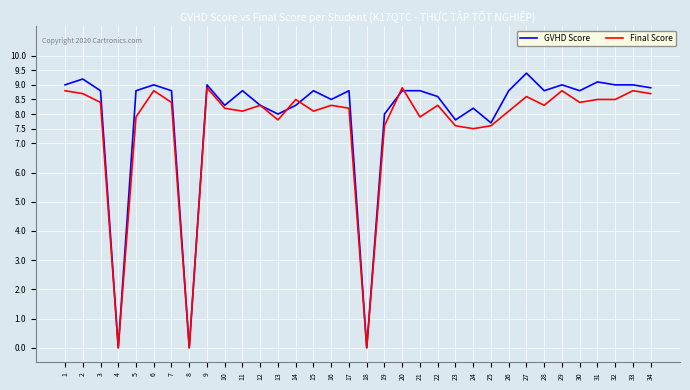

Reading left to right, what are all the values shown in this chart?

GVHD Score: 9.0	9.2	8.8	0.0	8.8	9.0	8.8	0.0	9.0	8.3	8.8	8.3	8.0	8.3	8.8	8.5	8.8	0.0	8.0	8.8	8.8	8.6	7.8	8.2	7.7	8.8	9.4	8.8	9.0	8.8	9.1	9.0	9.0	8.9
Final Score: 8.8	8.7	8.4	0.0	7.9	8.8	8.4	0.0	8.9	8.2	8.1	8.3	7.8	8.5	8.1	8.3	8.2	0.0	7.6	8.9	7.9	8.3	7.6	7.5	7.6	8.1	8.6	8.3	8.8	8.4	8.5	8.5	8.8	8.7